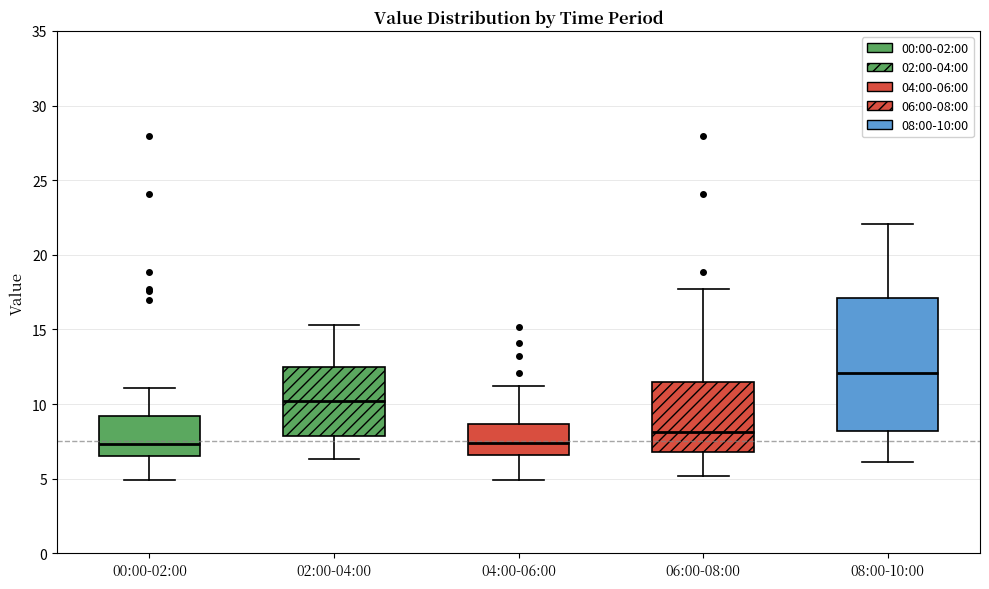

Reading left to right, read every box against the y-axis: the position of its median line, the range the box covers, and the ends of its whiskers. The values are not printed on the chart, so give them approximately, as read against the axis.

00:00-02:00: median 7.5, box 6.5 to 9.0, whiskers 5.0 to 11.0
02:00-04:00: median 10.0, box 8.0 to 12.5, whiskers 6.5 to 15.5
04:00-06:00: median 7.5, box 6.5 to 8.5, whiskers 5.0 to 11.0
06:00-08:00: median 8.0, box 7.0 to 11.5, whiskers 5.0 to 17.5
08:00-10:00: median 12.0, box 8.0 to 17.0, whiskers 6.0 to 22.0